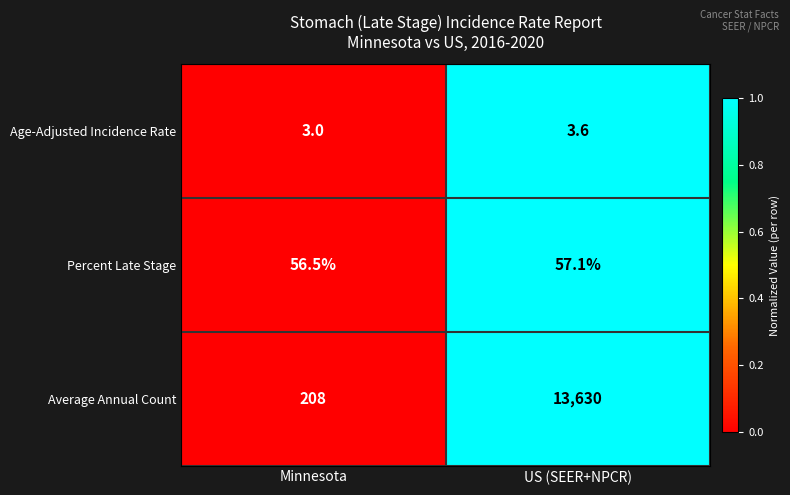

How many values in the Average Annual Count series are below 13630?

1